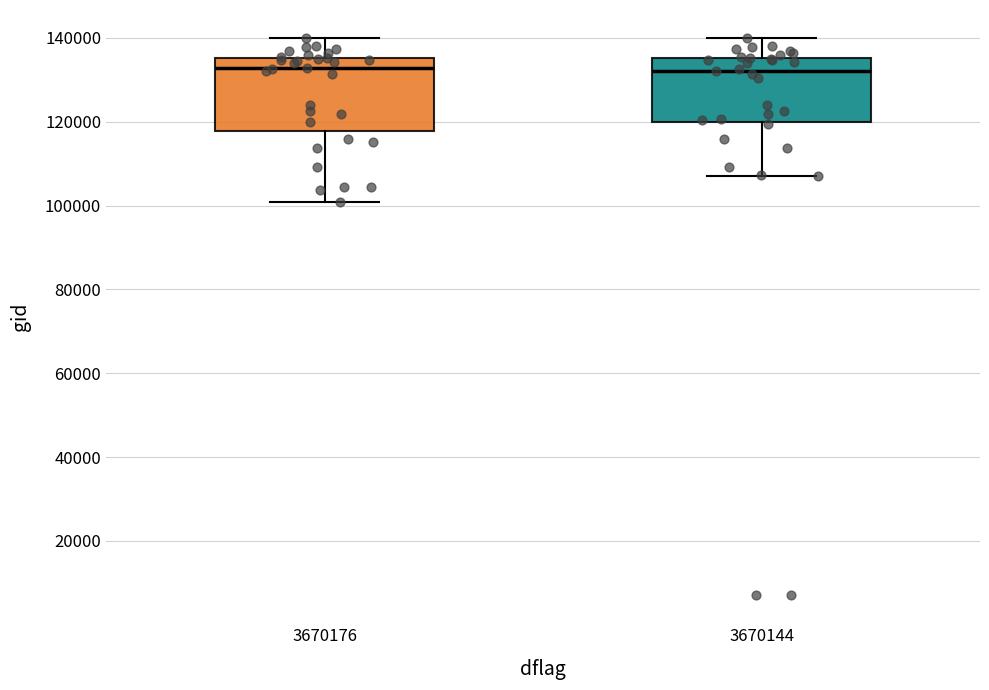

Comparing the boxes themselves (not the whiskers), which one is the tallest?

3670176